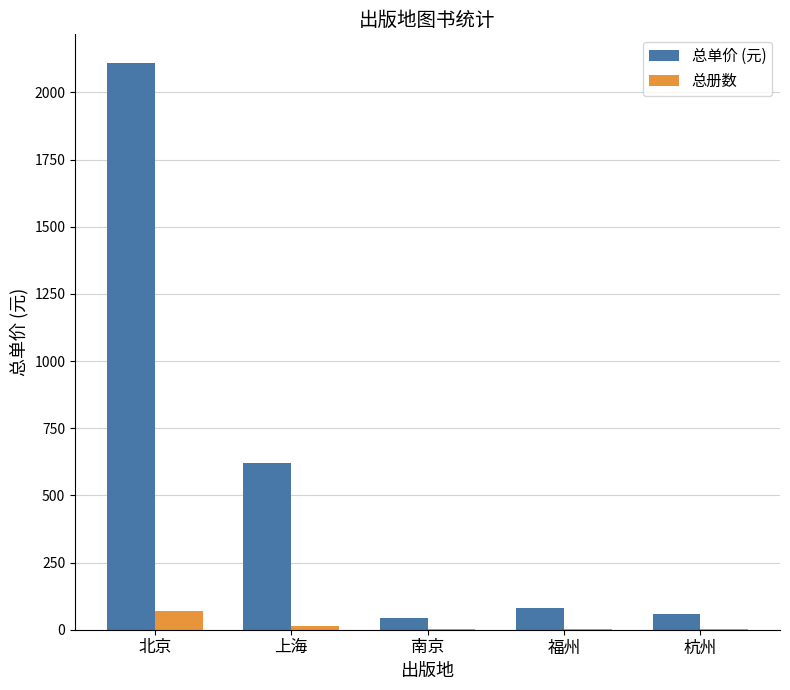

What are all the series names shown in the legend?

总单价 (元), 总册数